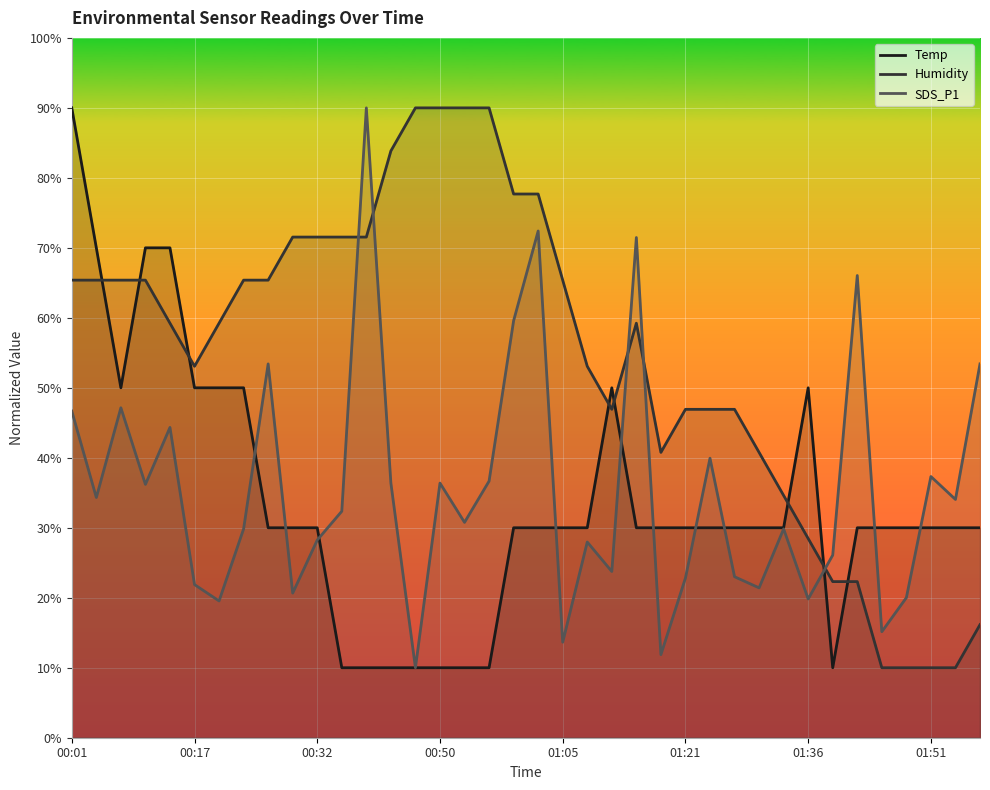

The value of SDS_P1 at 00:50 is 57.5. True or false?

False